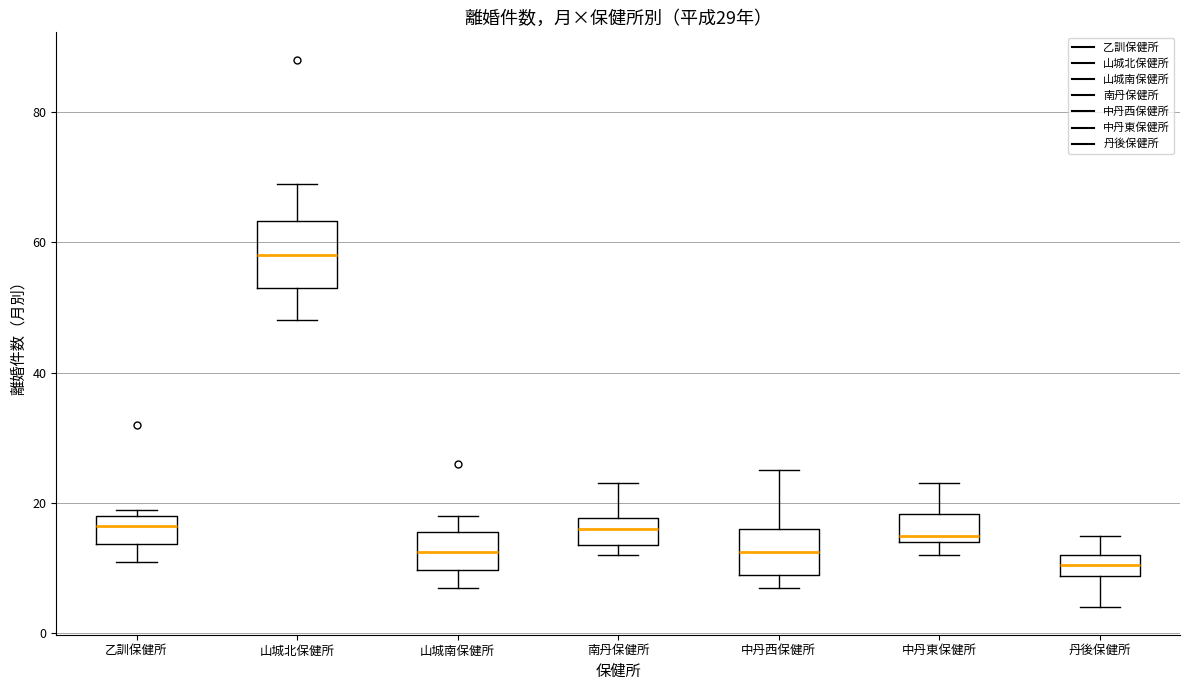

Which box's median line is the highest?

山城北保健所